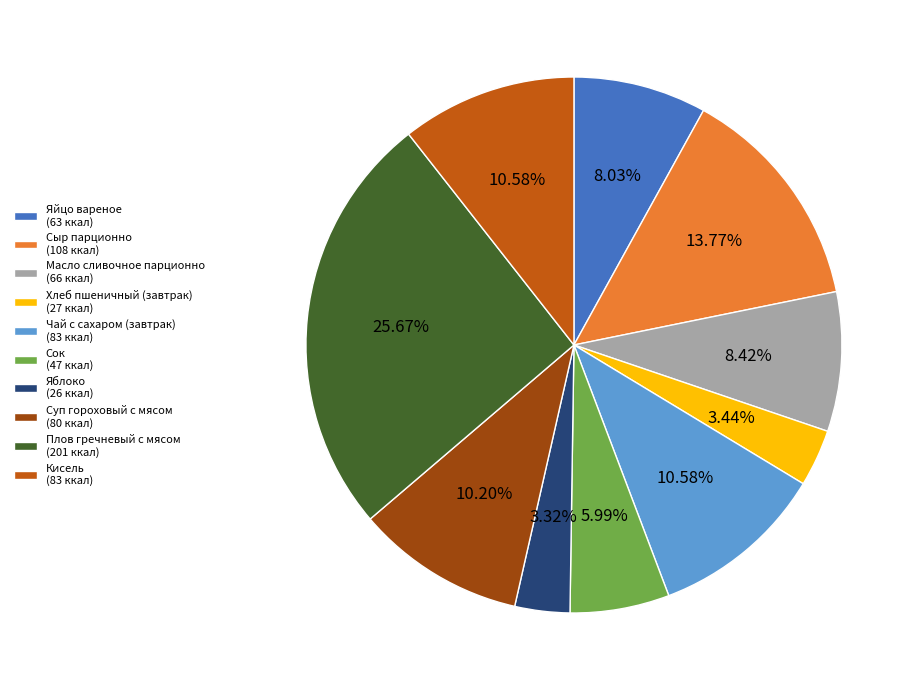

Which has a higher value, Сок (47 ккал) or Чай с сахаром (завтрак) (83 ккал)?

Чай с сахаром (завтрак) (83 ккал)